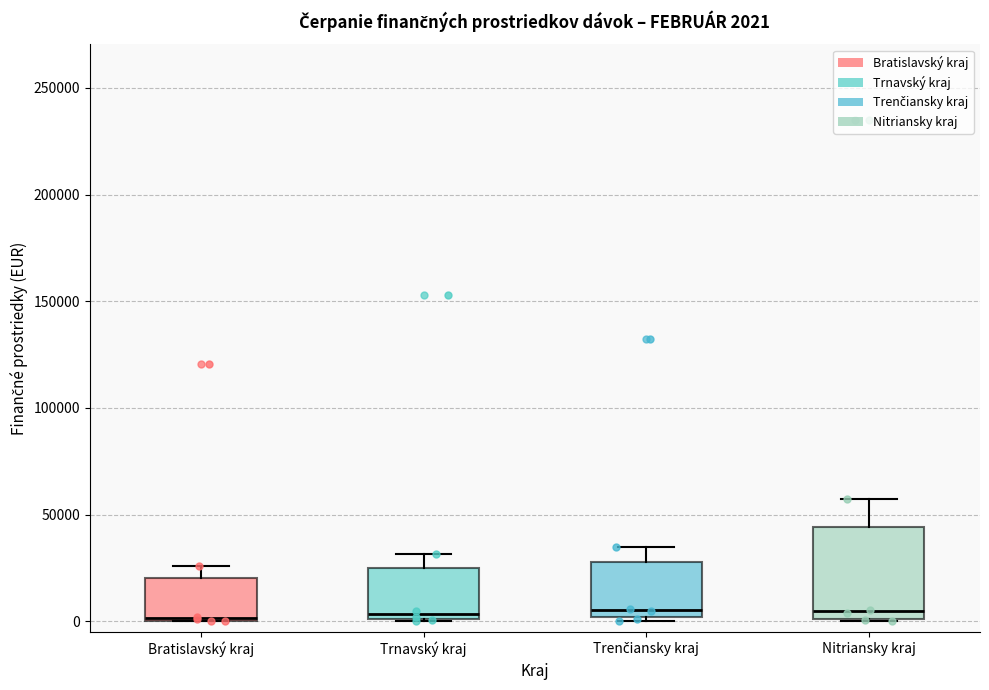

Comparing the boxes themselves (not the whiskers), which one is the tallest?

Nitriansky kraj